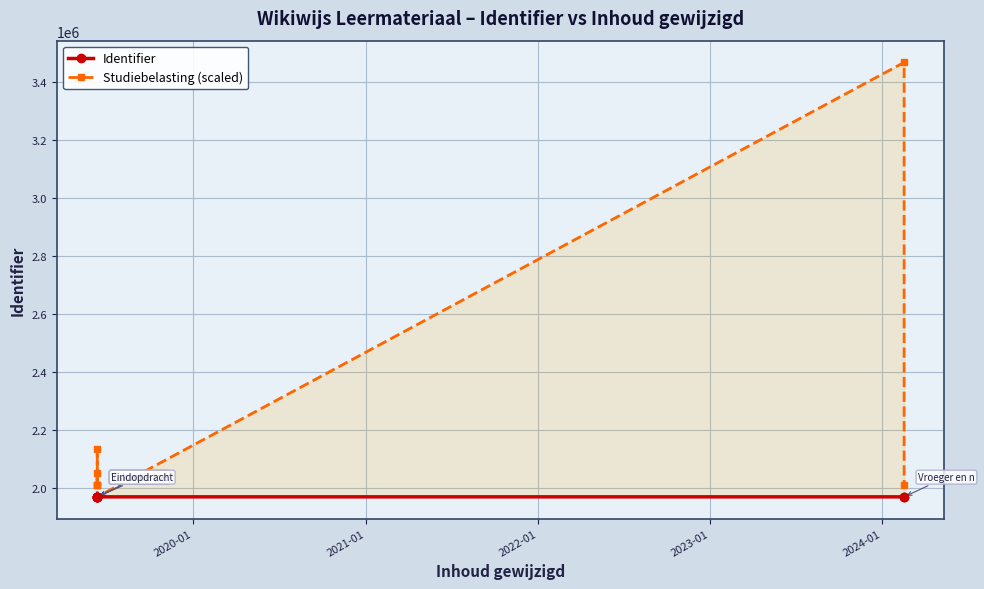

Is it true that Studiebelasting (scaled) equals 2980548 at 2021-01?

False